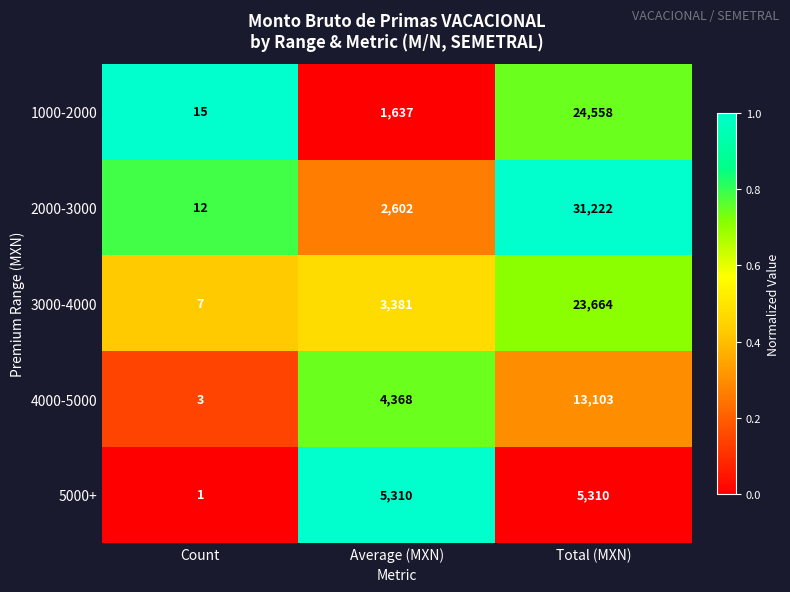

The value of 4000-5000 at Average (MXN) is 4368. True or false?

True